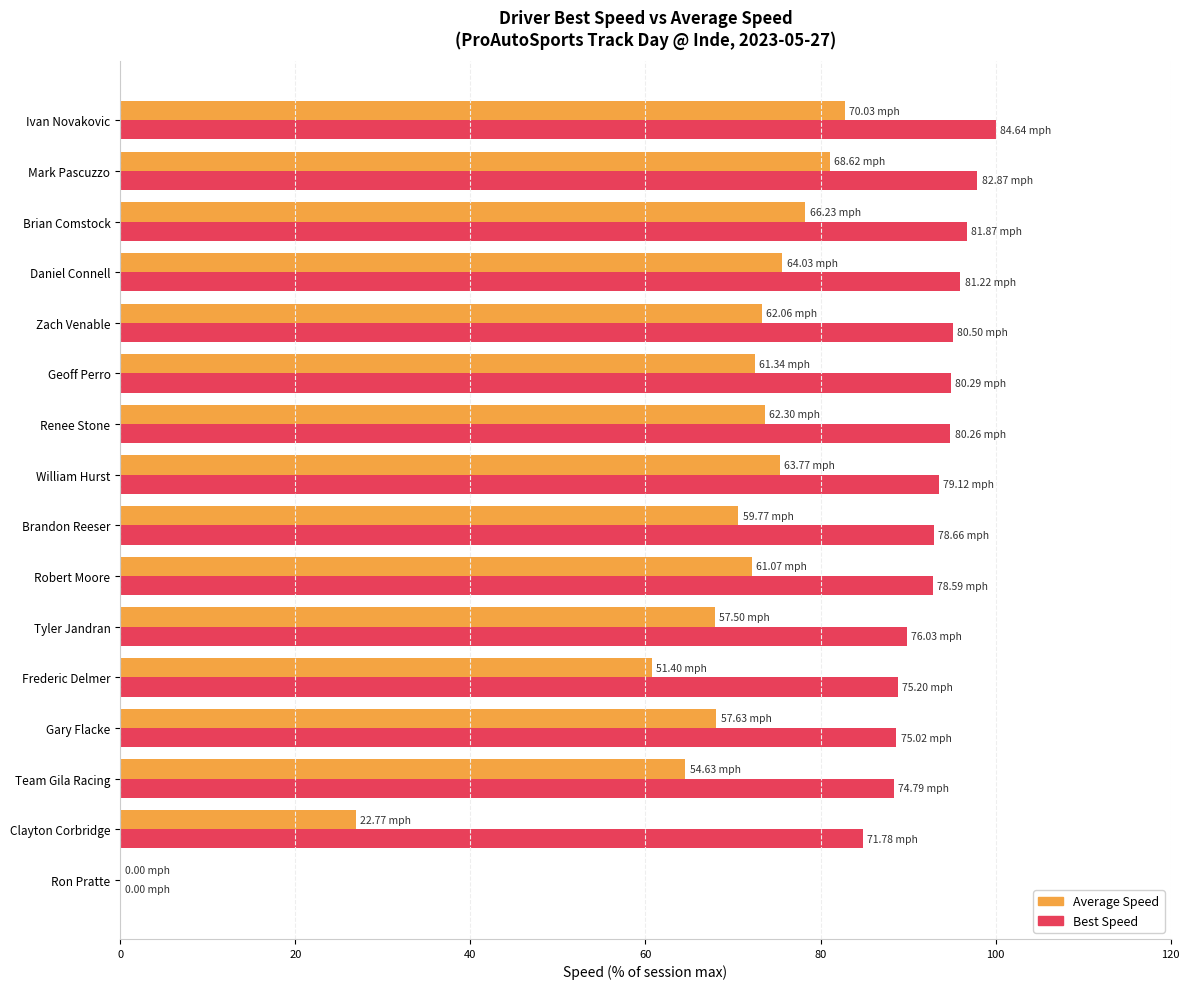

How many series are shown in this chart?

2